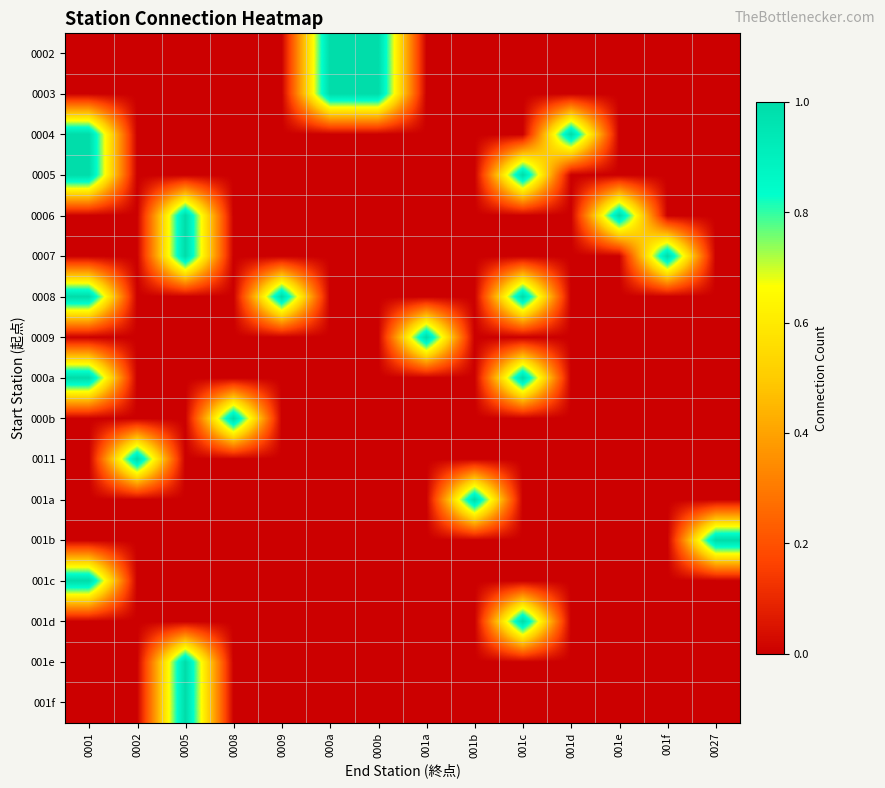

Reading right to left, list all the values displayed in this chart.

0002: 0027=0	001f=0	001e=0	001d=0	001c=0	001b=0	001a=0	000b=1	000a=1	0009=0	0008=0	0005=0	0002=0	0001=0
0003: 0027=0	001f=0	001e=0	001d=0	001c=0	001b=0	001a=0	000b=1	000a=1	0009=0	0008=0	0005=0	0002=0	0001=0
0004: 0027=0	001f=0	001e=0	001d=1	001c=0	001b=0	001a=0	000b=0	000a=0	0009=0	0008=0	0005=0	0002=0	0001=1
0005: 0027=0	001f=0	001e=0	001d=0	001c=1	001b=0	001a=0	000b=0	000a=0	0009=0	0008=0	0005=0	0002=0	0001=1
0006: 0027=0	001f=0	001e=1	001d=0	001c=0	001b=0	001a=0	000b=0	000a=0	0009=0	0008=0	0005=1	0002=0	0001=0
0007: 0027=0	001f=1	001e=0	001d=0	001c=0	001b=0	001a=0	000b=0	000a=0	0009=0	0008=0	0005=1	0002=0	0001=0
0008: 0027=0	001f=0	001e=0	001d=0	001c=1	001b=0	001a=0	000b=0	000a=0	0009=1	0008=0	0005=0	0002=0	0001=1
0009: 0027=0	001f=0	001e=0	001d=0	001c=0	001b=0	001a=1	000b=0	000a=0	0009=0	0008=0	0005=0	0002=0	0001=0
000a: 0027=0	001f=0	001e=0	001d=0	001c=1	001b=0	001a=0	000b=0	000a=0	0009=0	0008=0	0005=0	0002=0	0001=1
000b: 0027=0	001f=0	001e=0	001d=0	001c=0	001b=0	001a=0	000b=0	000a=0	0009=0	0008=1	0005=0	0002=0	0001=0
0011: 0027=0	001f=0	001e=0	001d=0	001c=0	001b=0	001a=0	000b=0	000a=0	0009=0	0008=0	0005=0	0002=1	0001=0
001a: 0027=0	001f=0	001e=0	001d=0	001c=0	001b=1	001a=0	000b=0	000a=0	0009=0	0008=0	0005=0	0002=0	0001=0
001b: 0027=1	001f=0	001e=0	001d=0	001c=0	001b=0	001a=0	000b=0	000a=0	0009=0	0008=0	0005=0	0002=0	0001=0
001c: 0027=0	001f=0	001e=0	001d=0	001c=0	001b=0	001a=0	000b=0	000a=0	0009=0	0008=0	0005=0	0002=0	0001=1
001d: 0027=0	001f=0	001e=0	001d=0	001c=1	001b=0	001a=0	000b=0	000a=0	0009=0	0008=0	0005=0	0002=0	0001=0
001e: 0027=0	001f=0	001e=0	001d=0	001c=0	001b=0	001a=0	000b=0	000a=0	0009=0	0008=0	0005=1	0002=0	0001=0
001f: 0027=0	001f=0	001e=0	001d=0	001c=0	001b=0	001a=0	000b=0	000a=0	0009=0	0008=0	0005=1	0002=0	0001=0